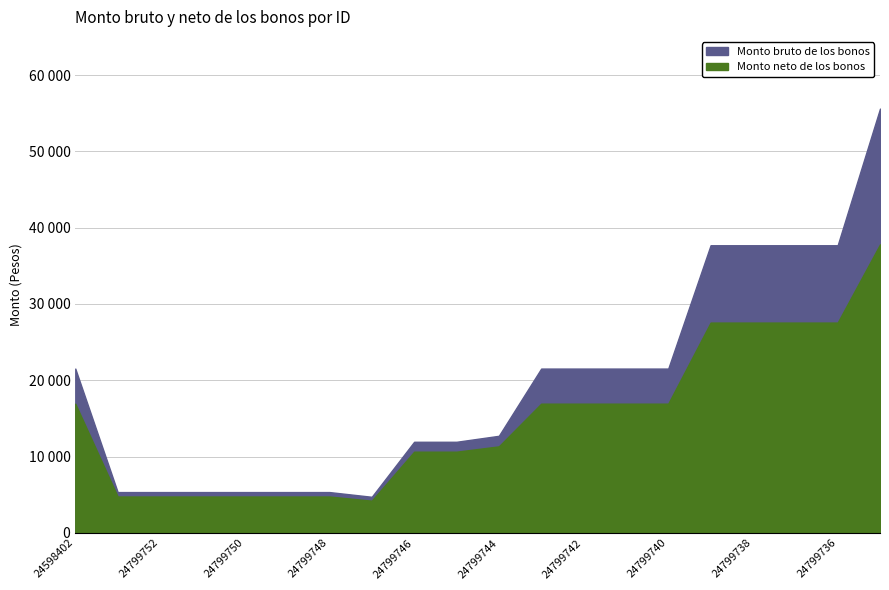

What is the difference between the Monto bruto de los bonos values at 24598402 and 24799744?

8810.6